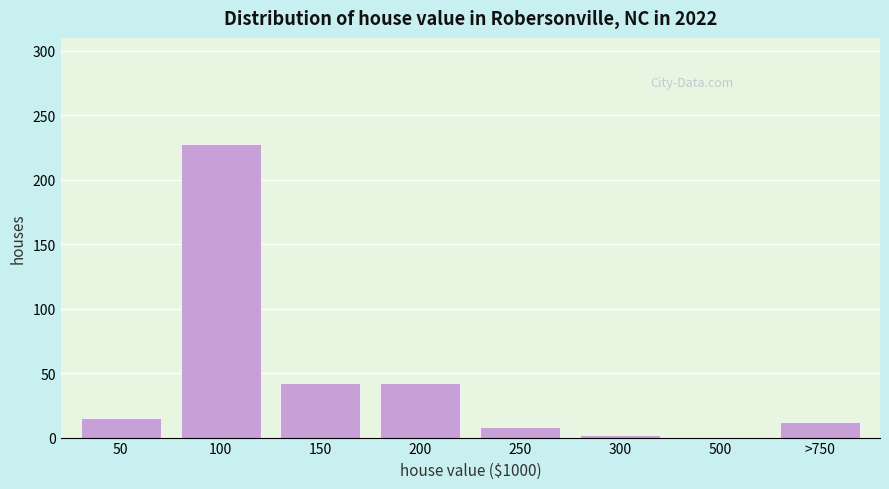

Reading right to left, what are all the values shown in this chart?

>750=12	500=0	300=2	250=8	200=42	150=42	100=228	50=15